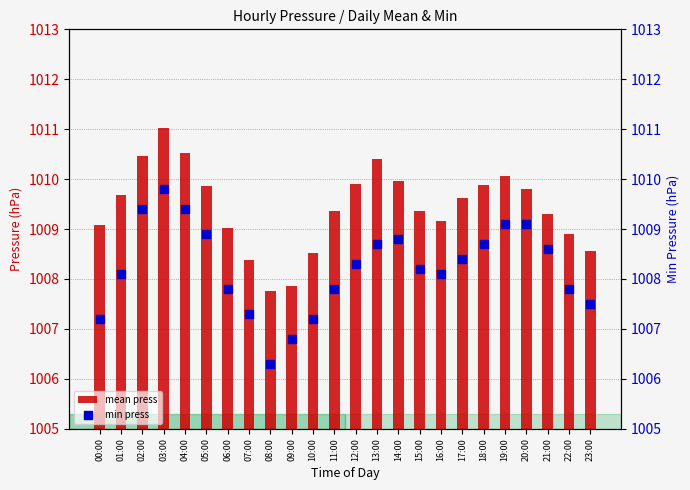

What are all the series names shown in the legend?

mean press, min press